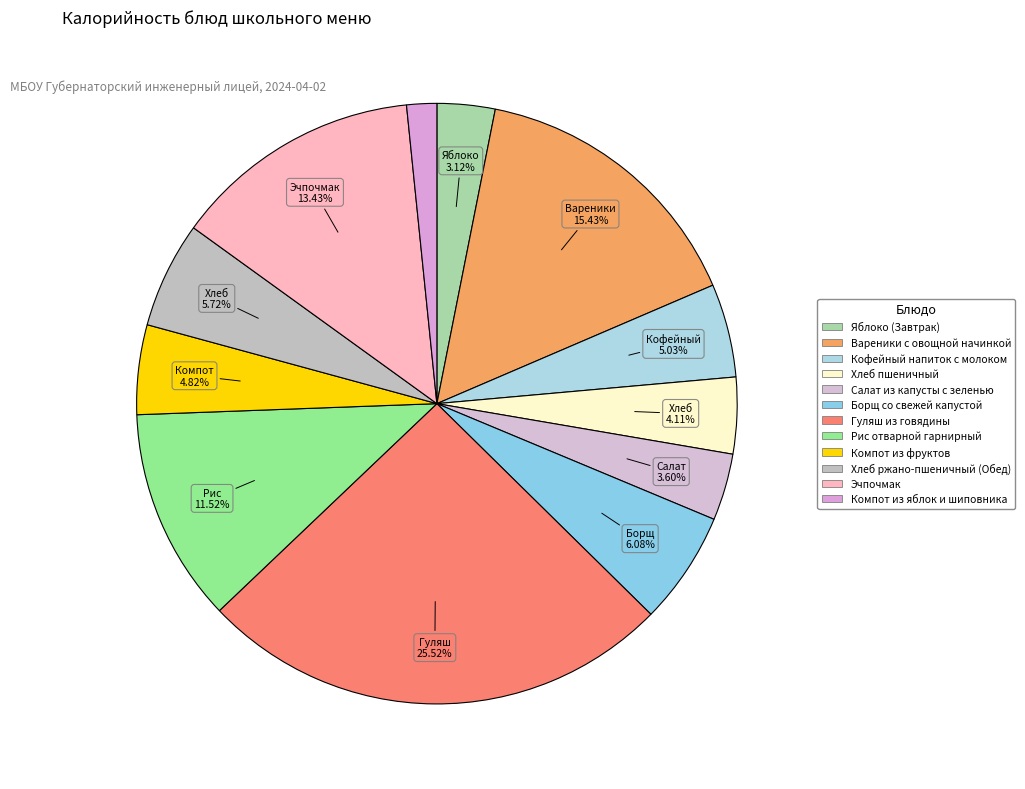

Which category has the smallest portion of the pie?

Компот из яблок и шиповника